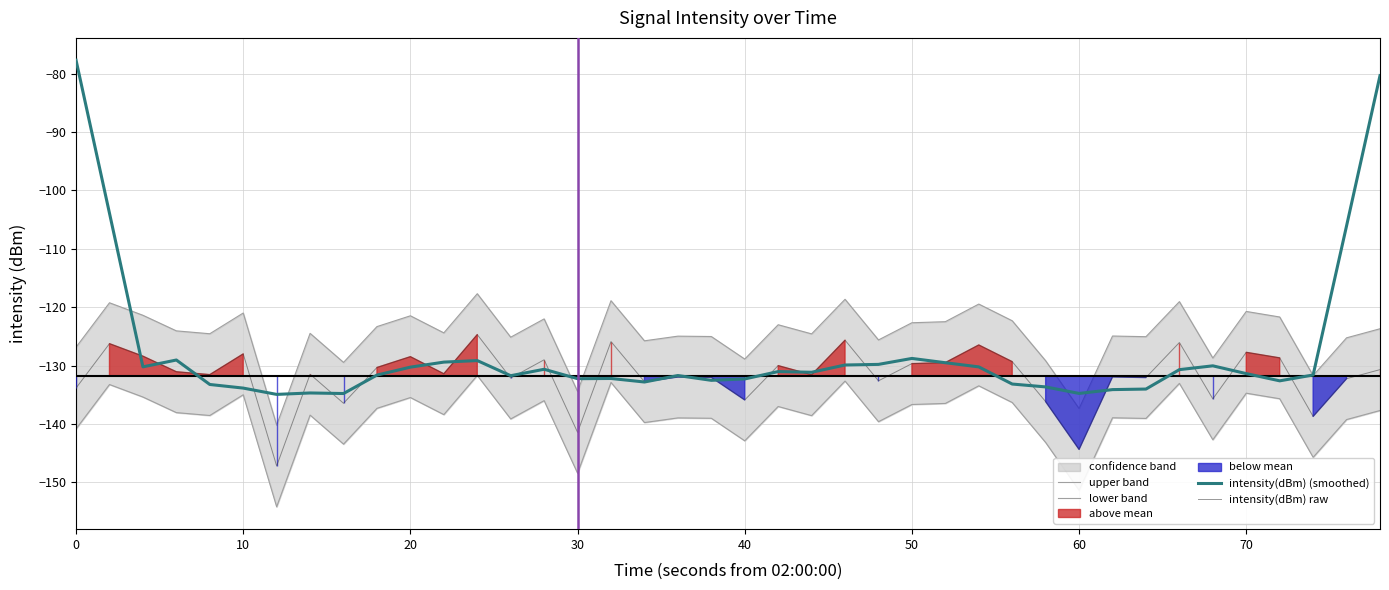

True or false: intensity(dBm) raw and upper band cross at least once.

False